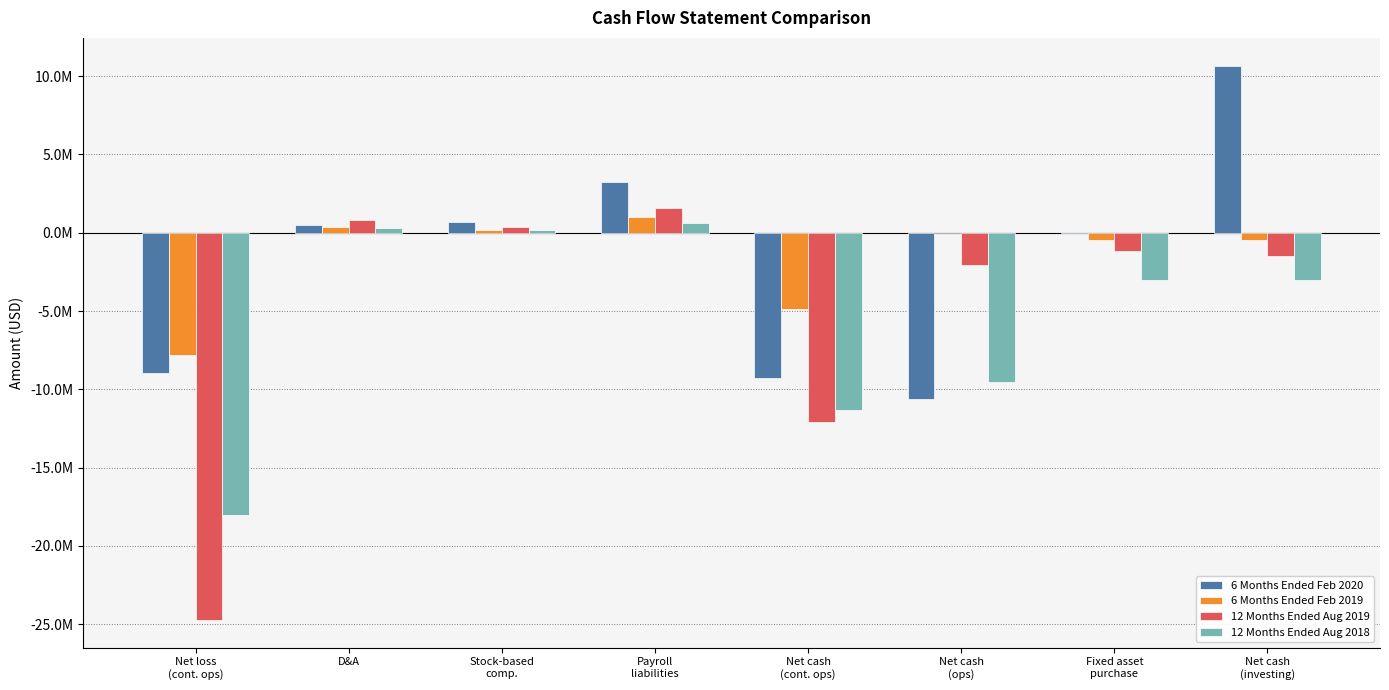

What is the value of the 6 Months Ended Feb 2019 bar at the 8th from the left?

-497000